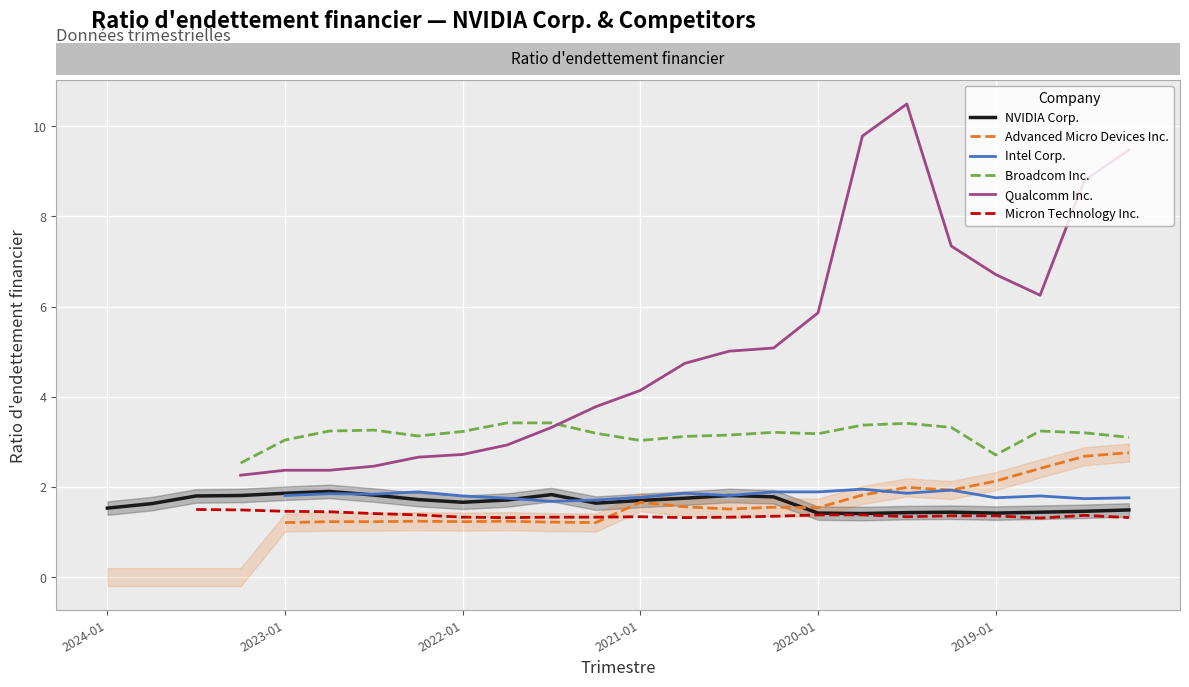

Where is Qualcomm Inc. nearest to the value 5?

2020-07-26